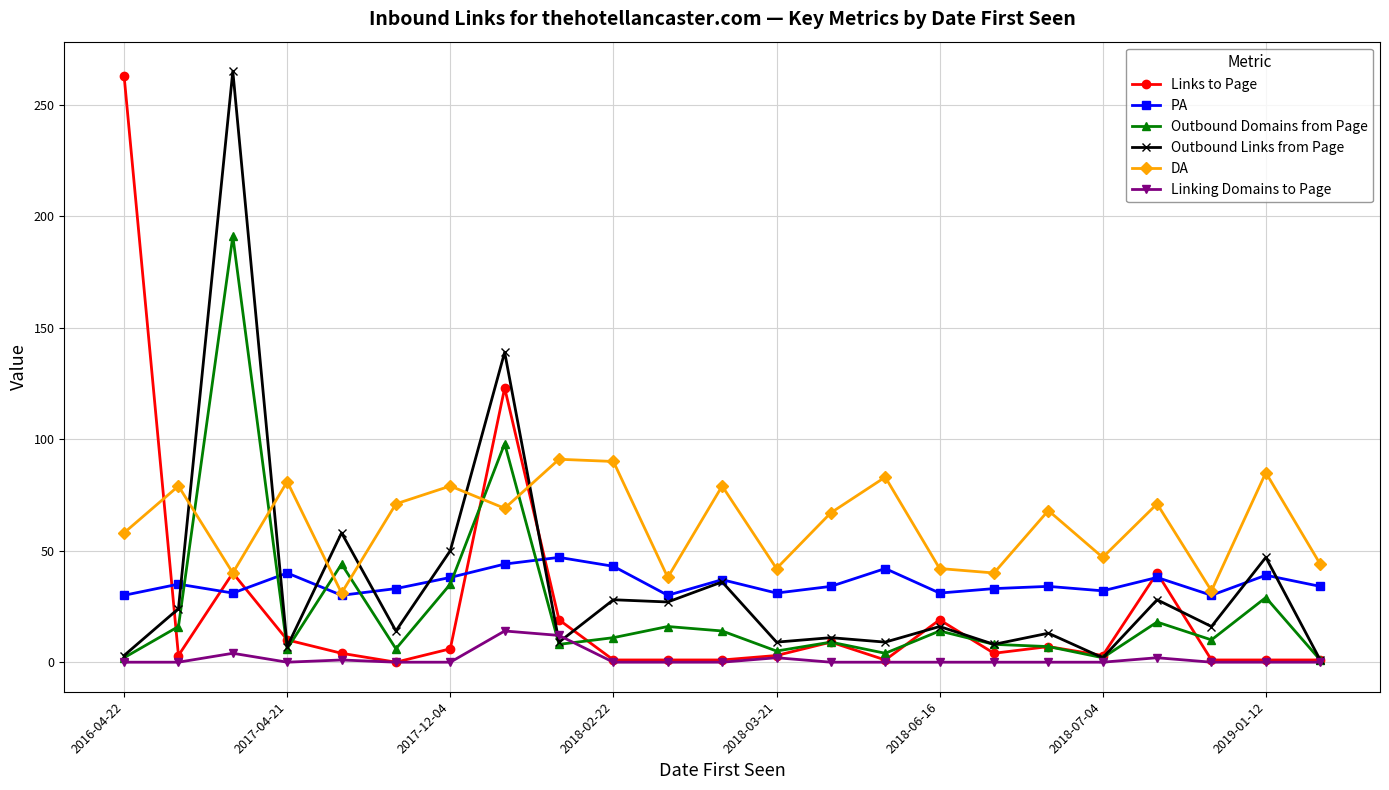

True or false: PA has more than 1 interior local peaks.

True